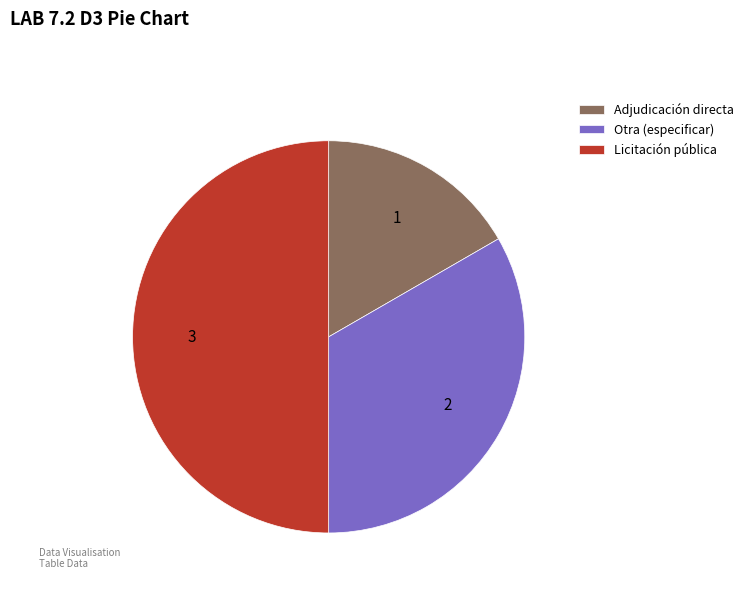

Combined, do Adjudicación directa and Licitación pública account for over 50%?

Yes